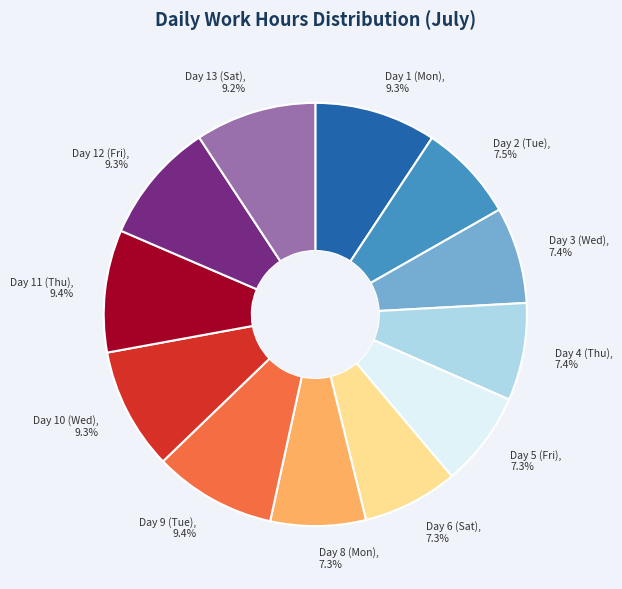

The Day 3 (Wed) slice represents 7% of the pie. True or false?

True